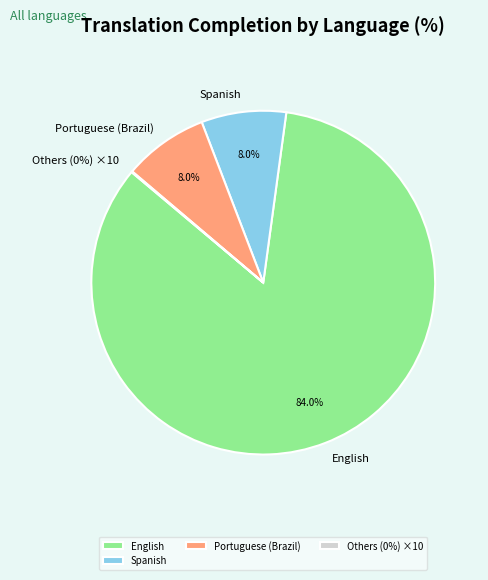

Which category has the biggest portion of the pie?

English